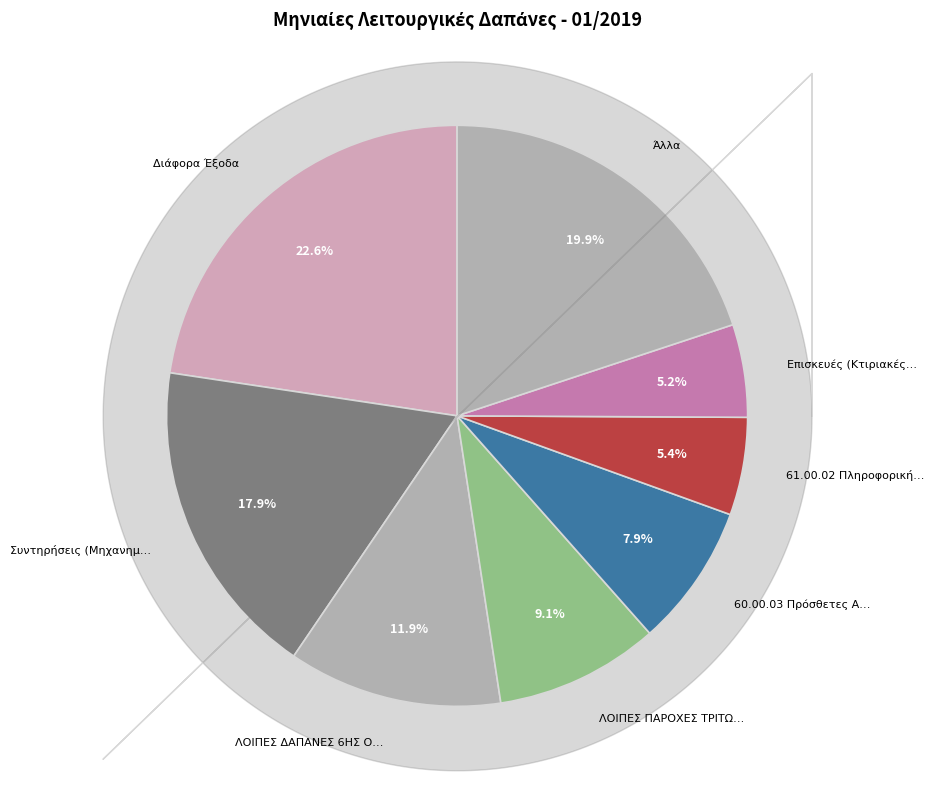

Count the number of slices in the pie.

8